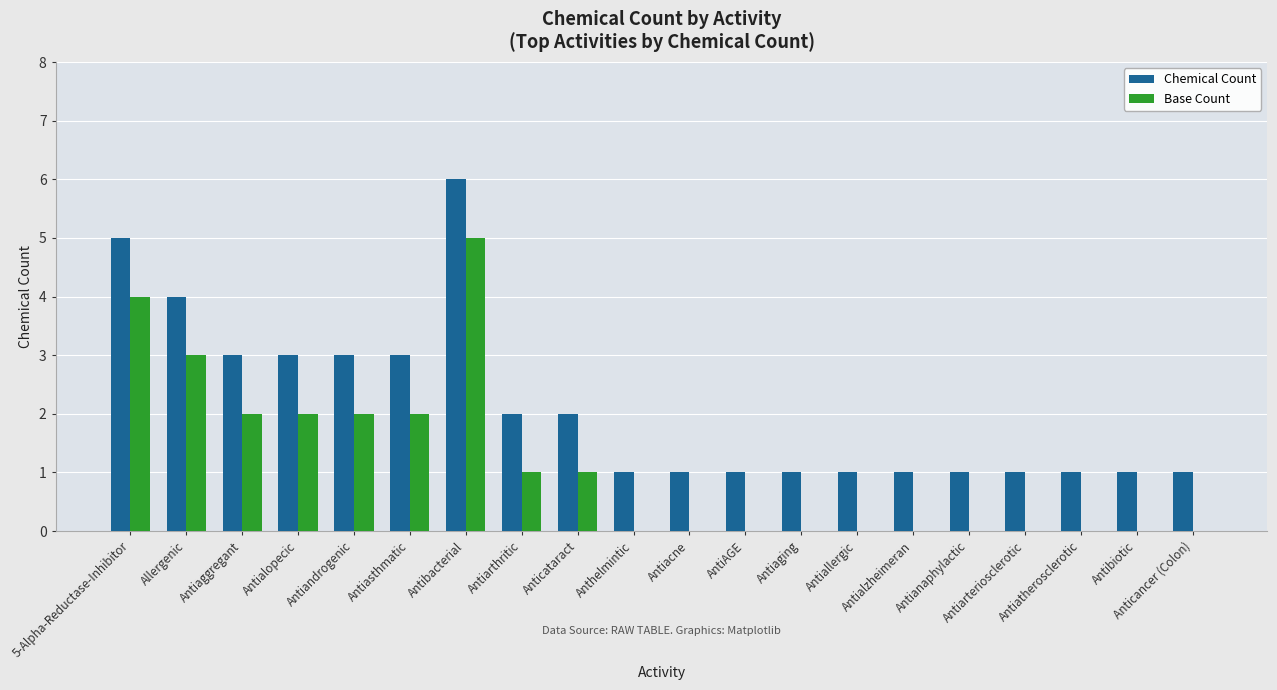

The value of Chemical Count at 5-Alpha-Reductase-Inhibitor is 5. True or false?

True